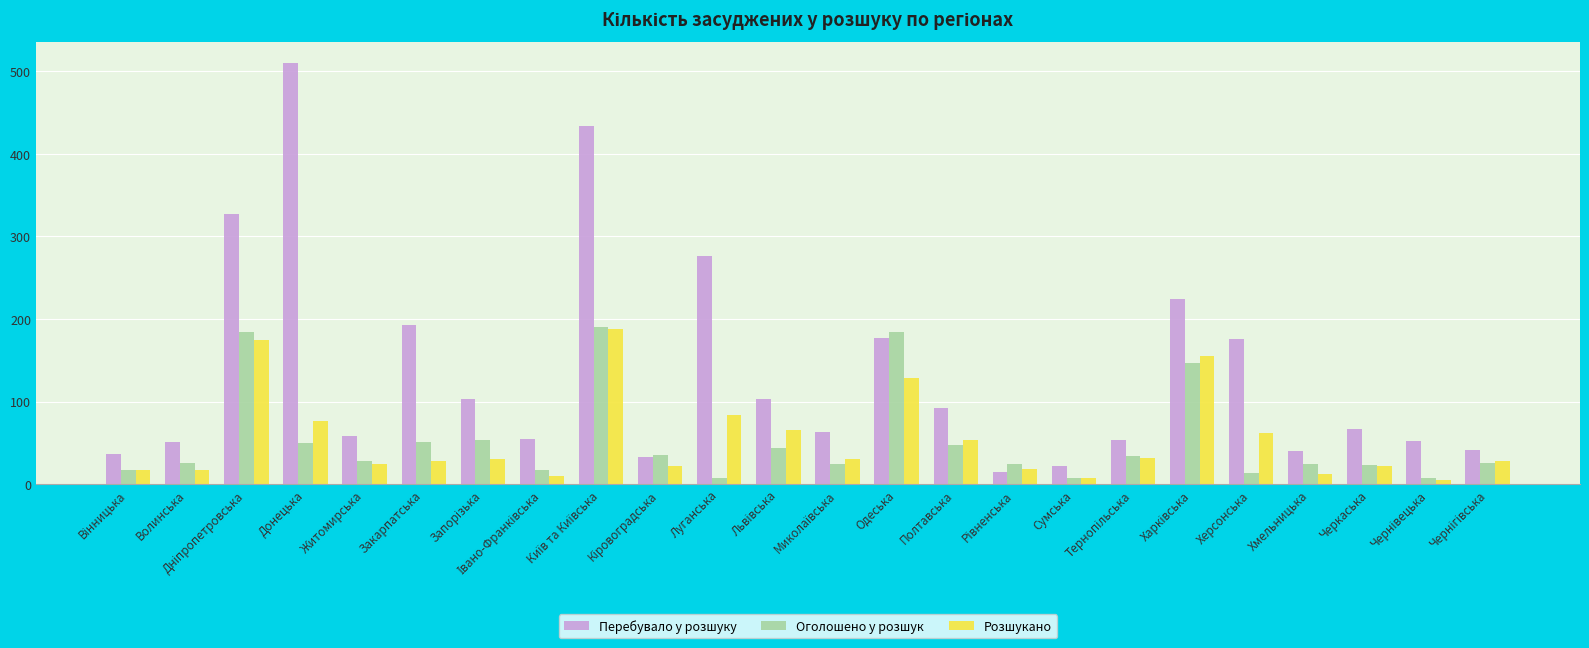

True or false: Розшукано has a value of 22 at Черкаська.

True